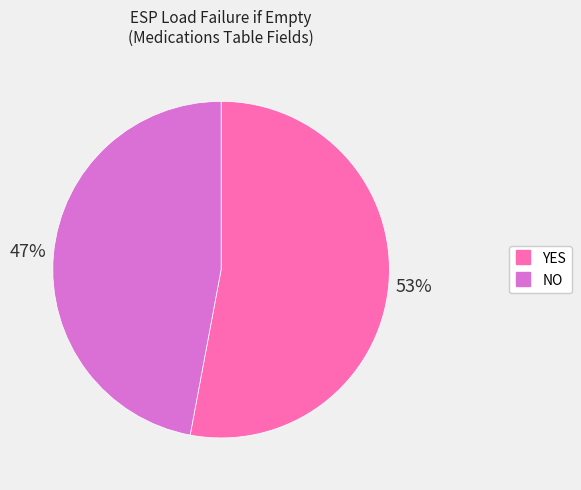

To the nearest percent, what portion does YES represent?

53%